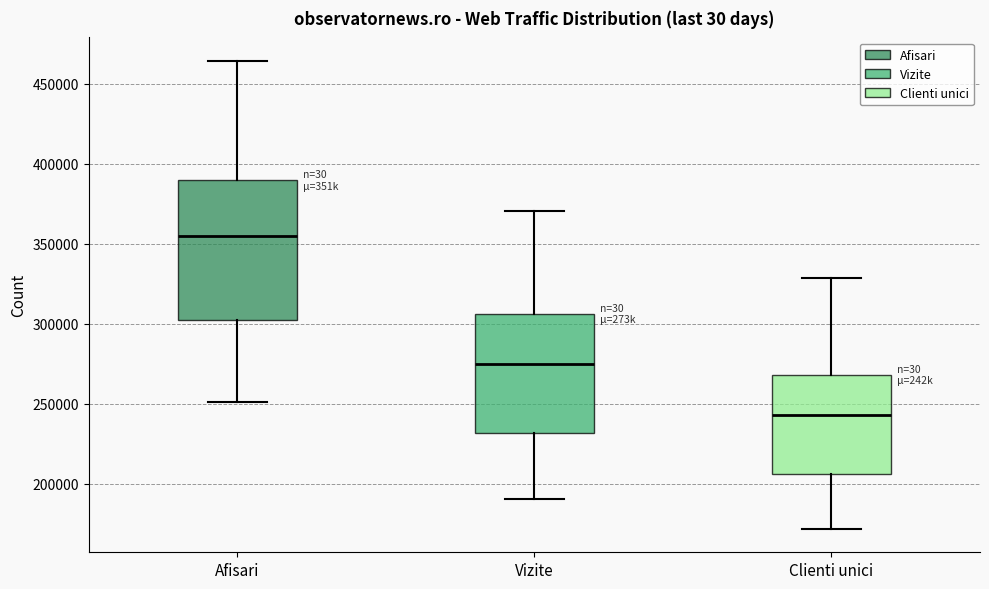

Which box is the tallest, from its lower edge to its upper edge?

Afisari